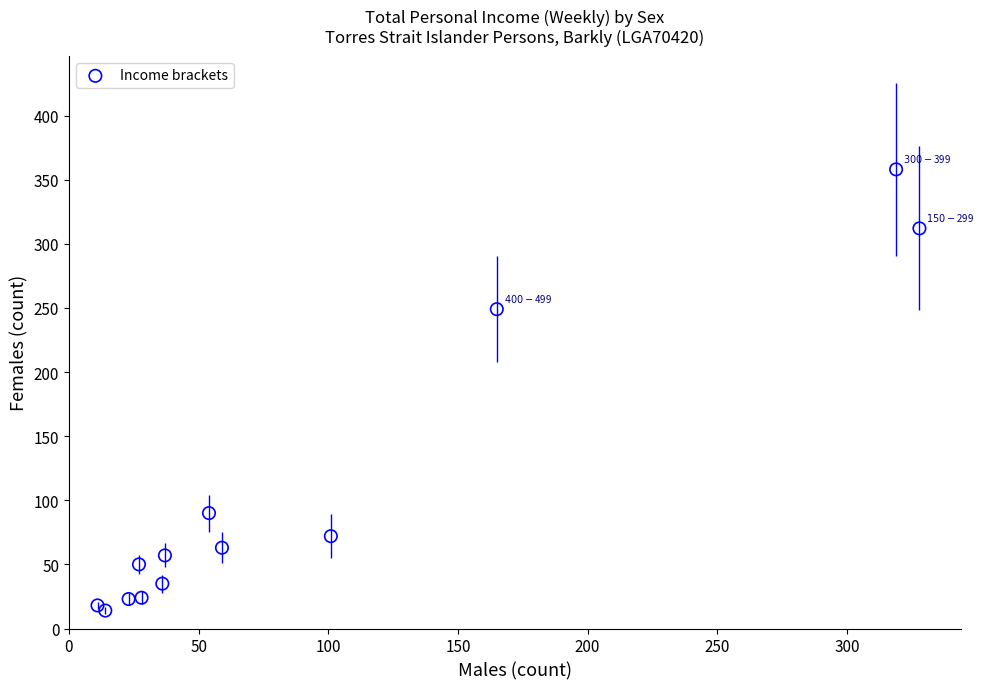

What Y value in the scatter plot is closest to 186?

249